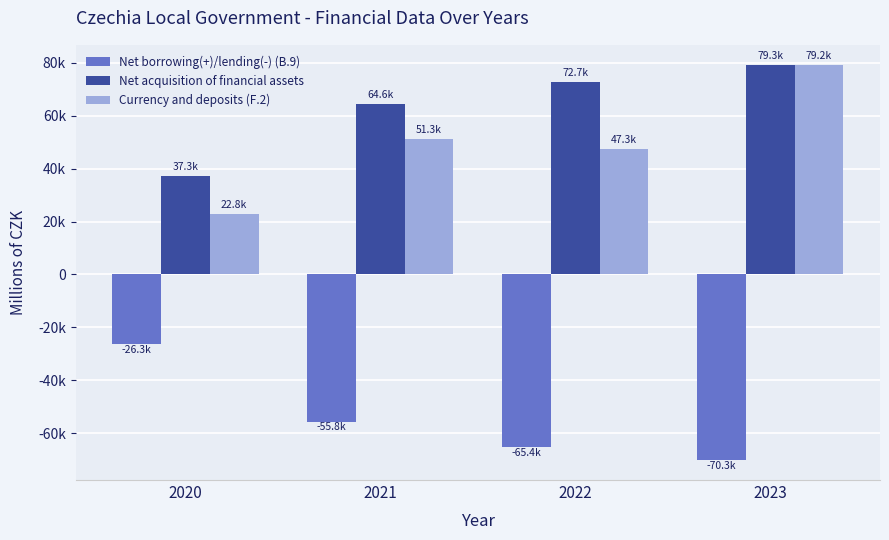

Reading left to right, extract all data points from this chart.

Net borrowing(+)/lending(-) (B.9): 2020=-26346	2021=-55801	2022=-65362	2023=-70305
Net acquisition of financial assets: 2020=37328	2021=64603	2022=72742	2023=79343
Currency and deposits (F.2): 2020=22830	2021=51337	2022=47304	2023=79159